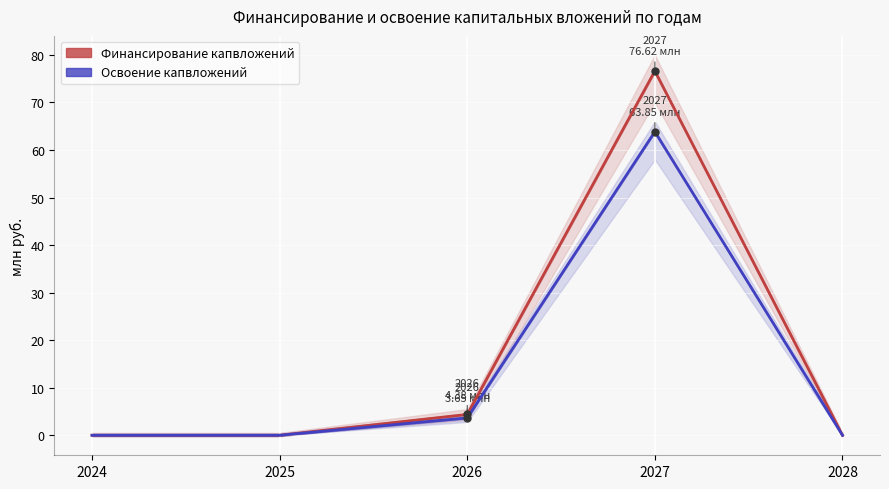

Which series changed the most between 2024 and 2026?

Финансирование (план)